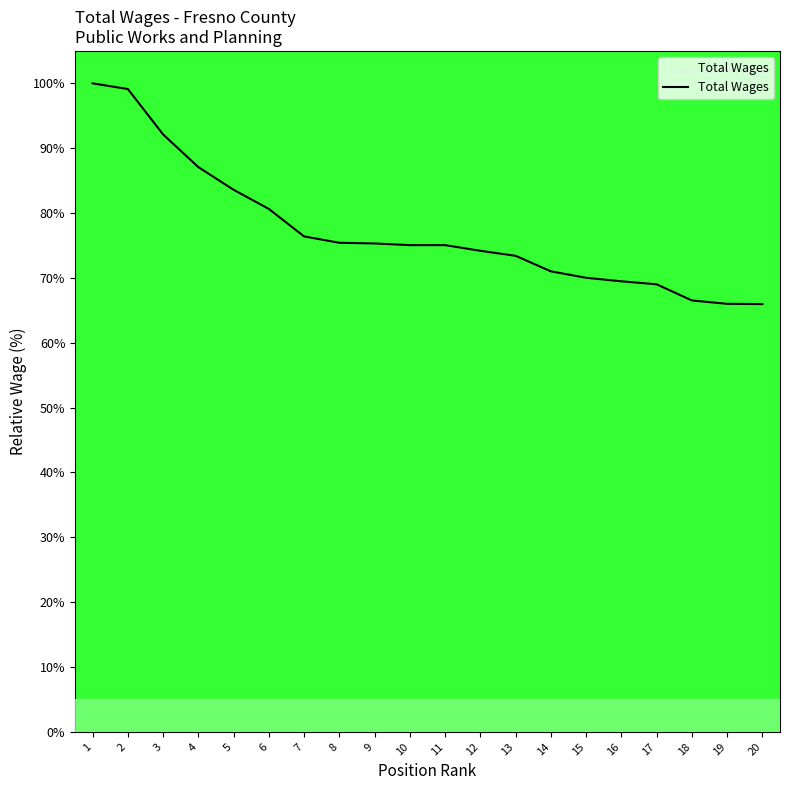

True or false: the data shows 75.3 at 9.

True